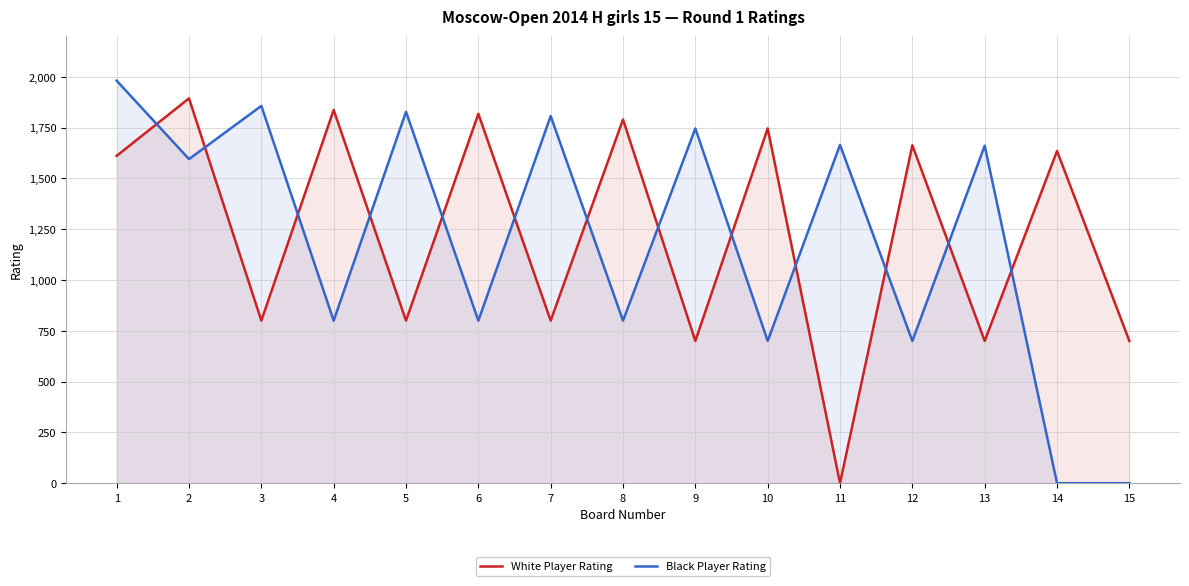

Does the chart display data point markers on the line(s)?

No